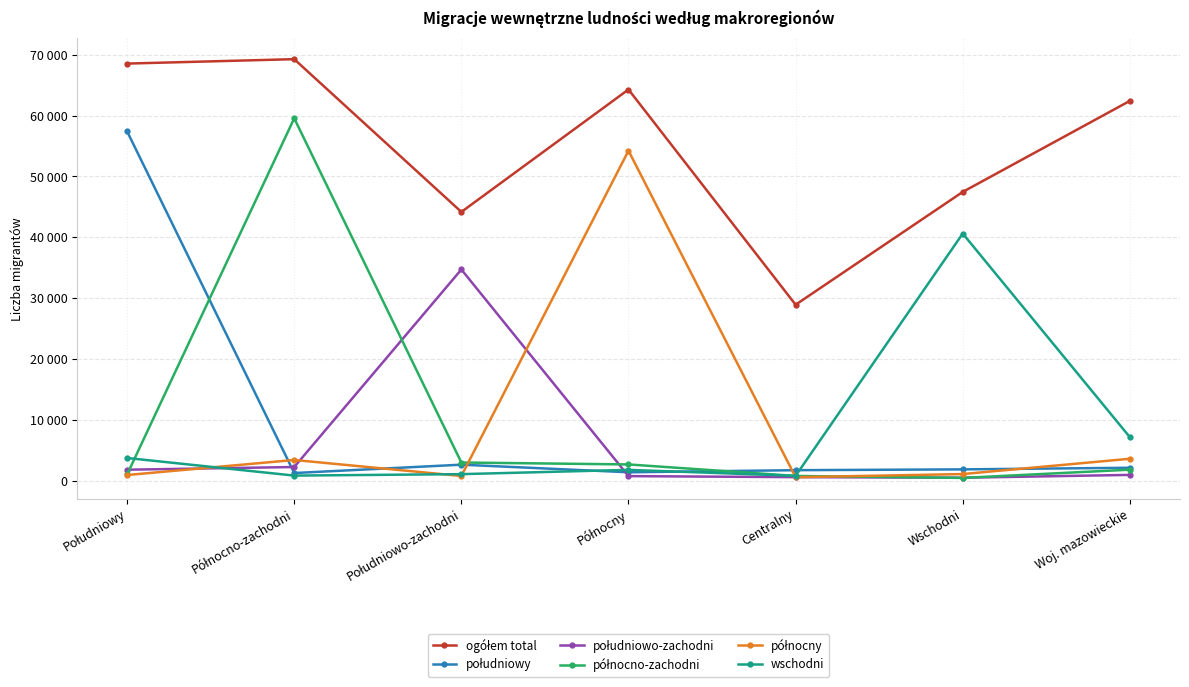

True or false: północno-zachodni has a value of 85921 at Północno-zachodni.

False